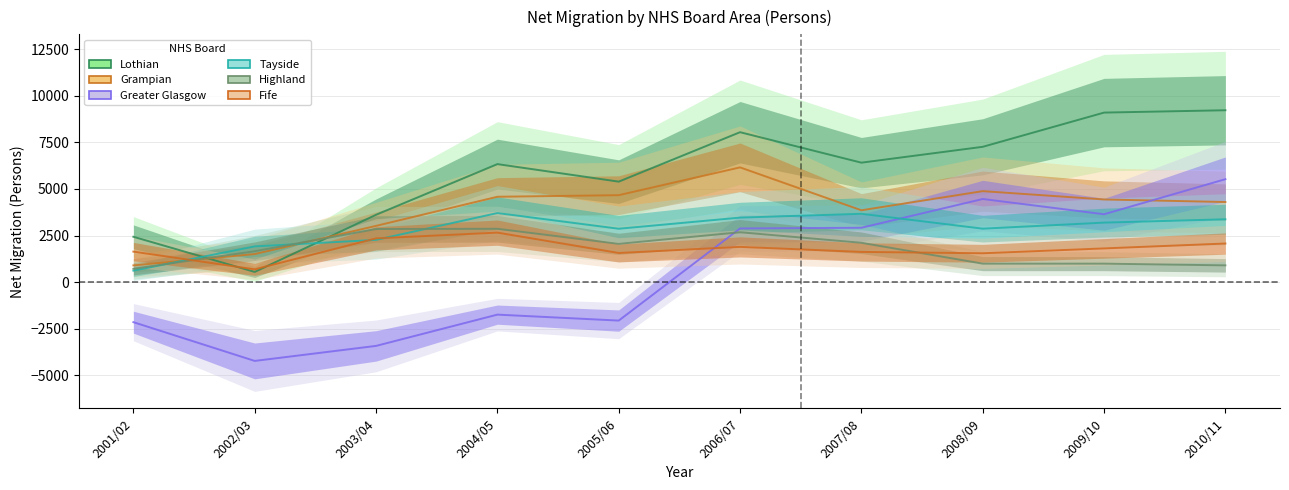

What is the difference between the Grampian values at 2010/11 and 2001/02?

3403